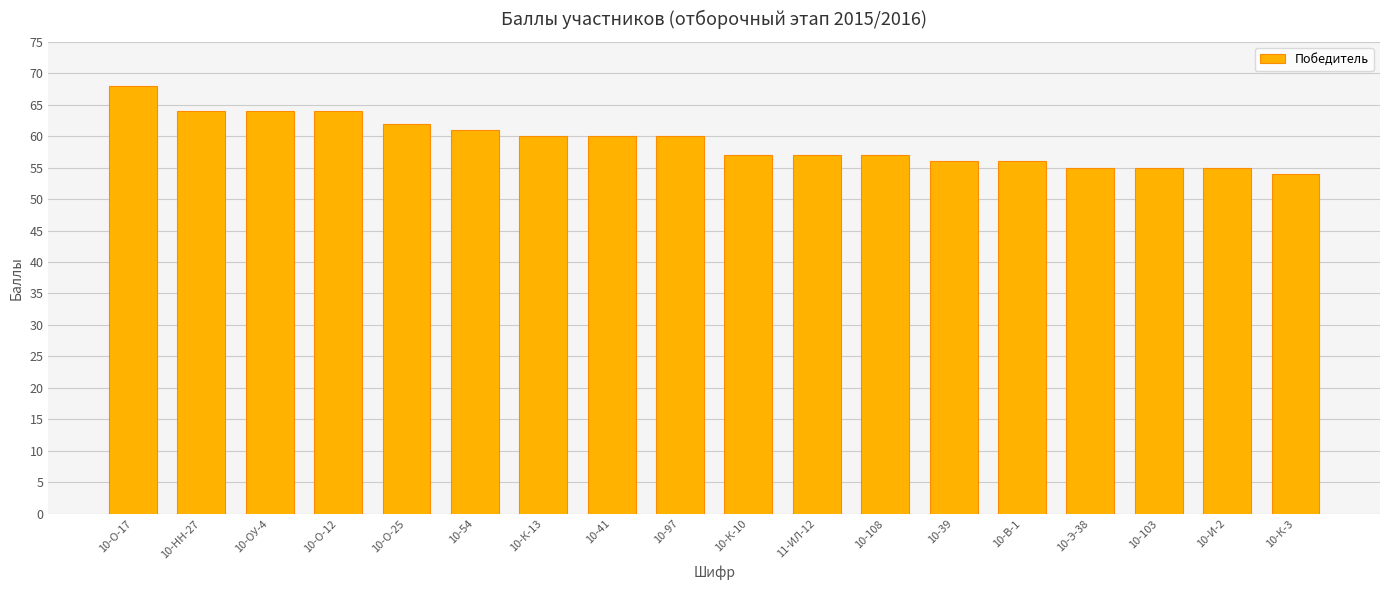

At which label is the value closest to 61?

10-54